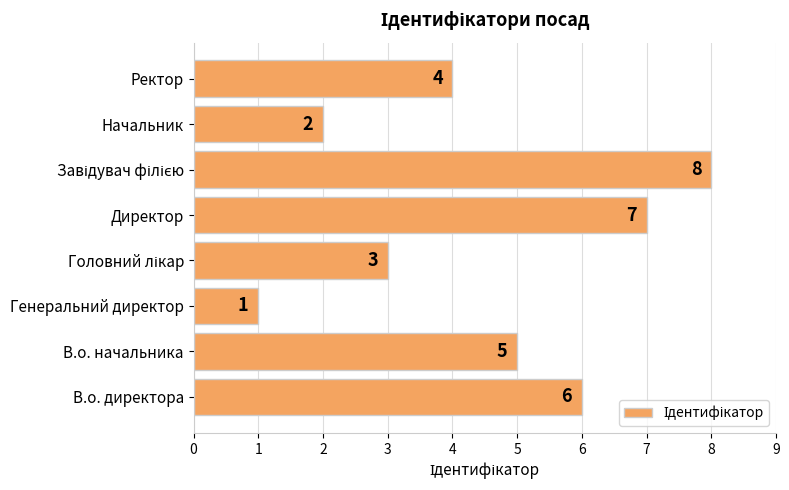

What is the smallest value displayed?

1